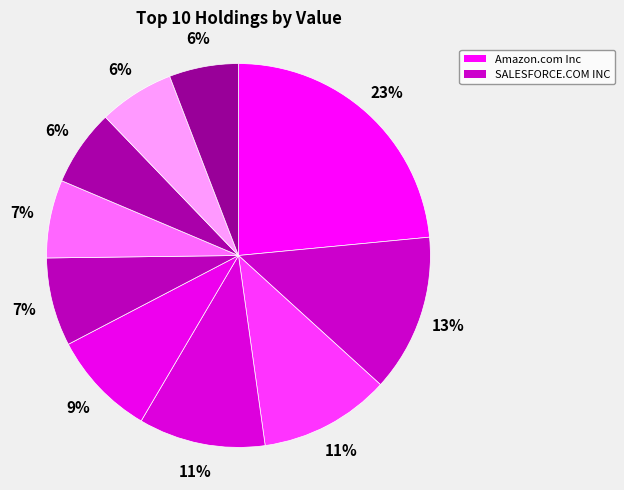

How many slices are in this pie chart?

10